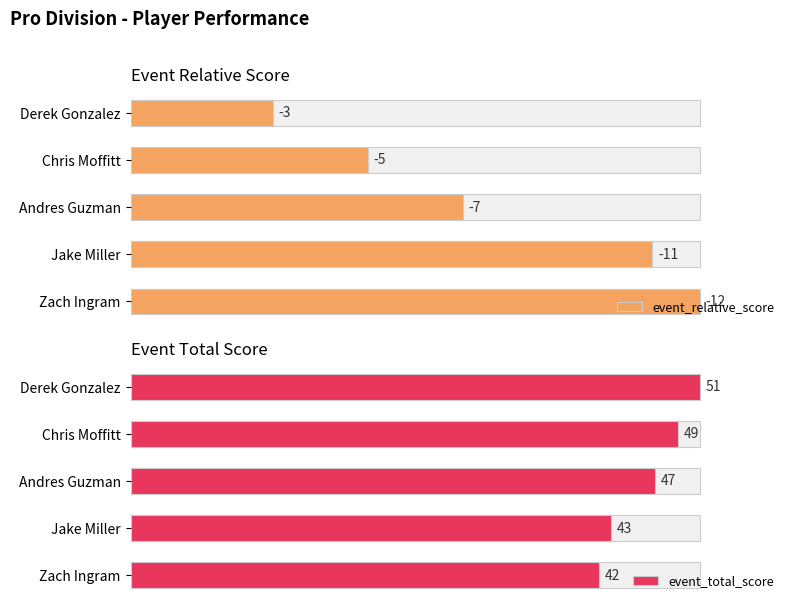

The value of event_relative_score at Zach Ingram is 163.5. True or false?

False